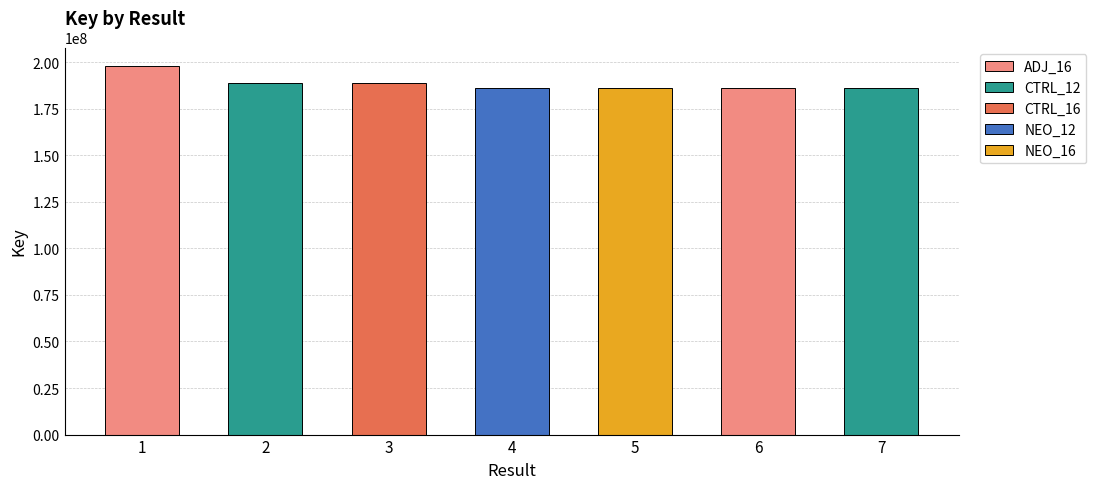

Which has a higher value, 6 or 3?

3